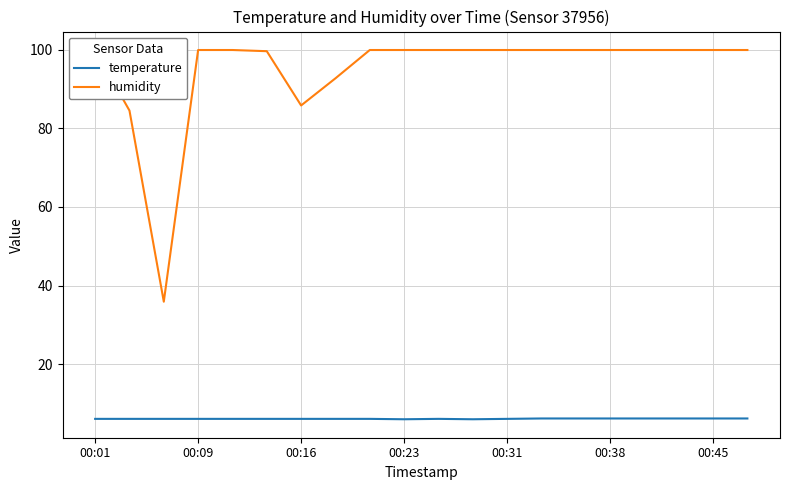

The value of temperature at 00:16 is 10.8. True or false?

False